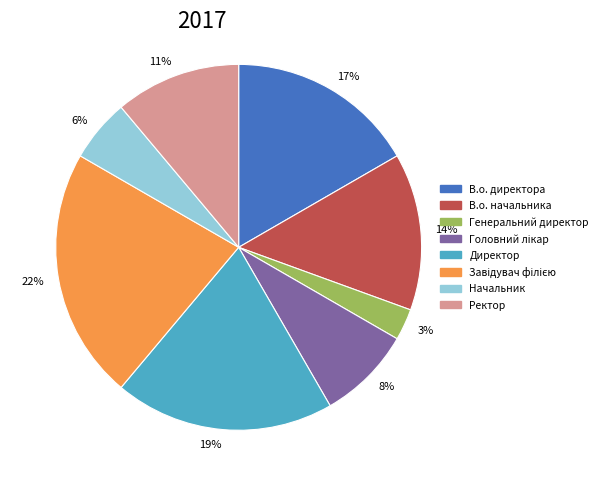

The В.о. начальника slice represents 14% of the pie. True or false?

True